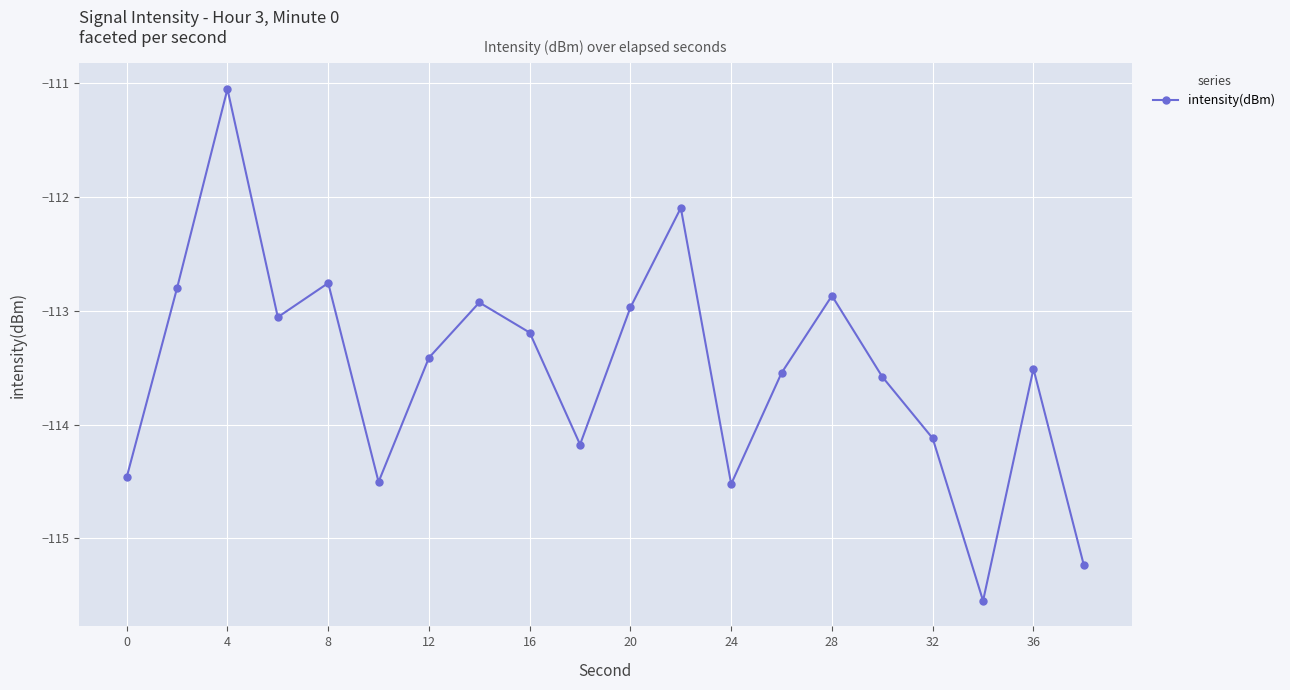

What is the difference between the maximum and minimum values?

4.5